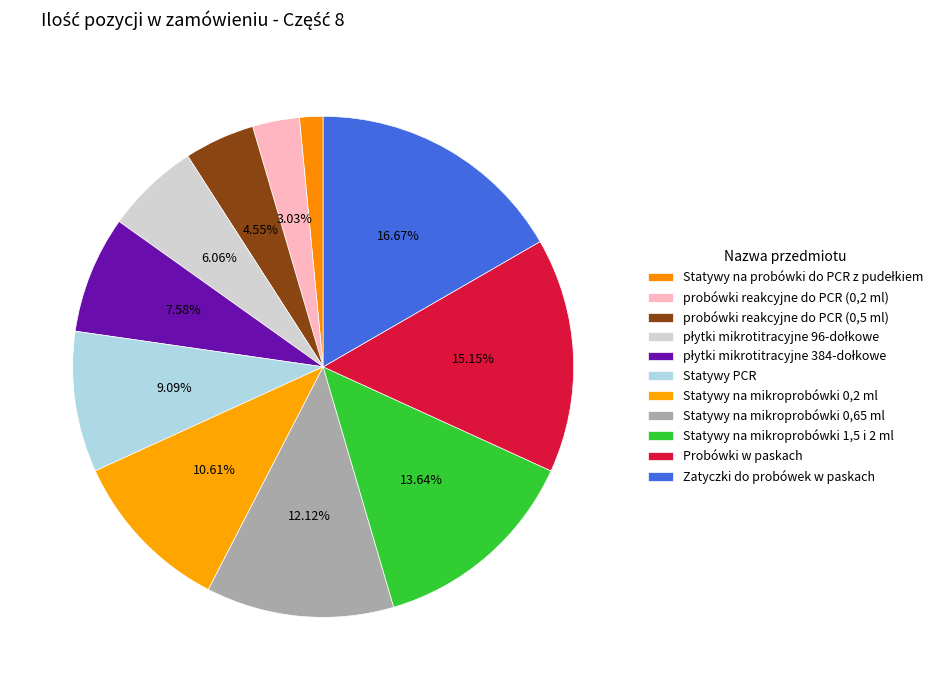

What percentage is the Statywy PCR slice, to the nearest percent?

9%